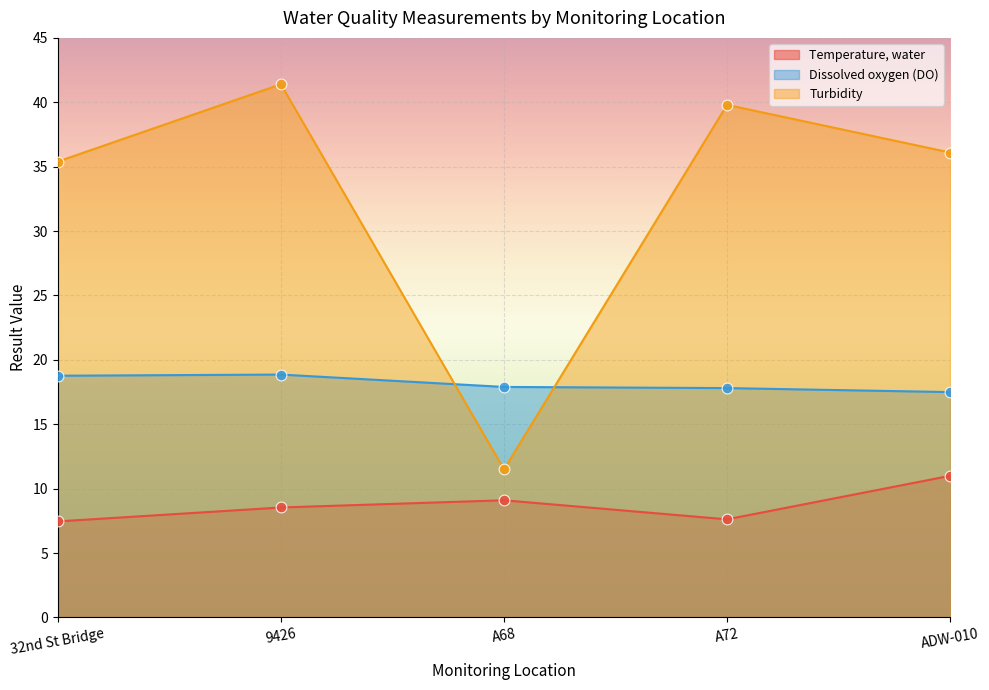

At how many categories does at least one series exceed 27?

4